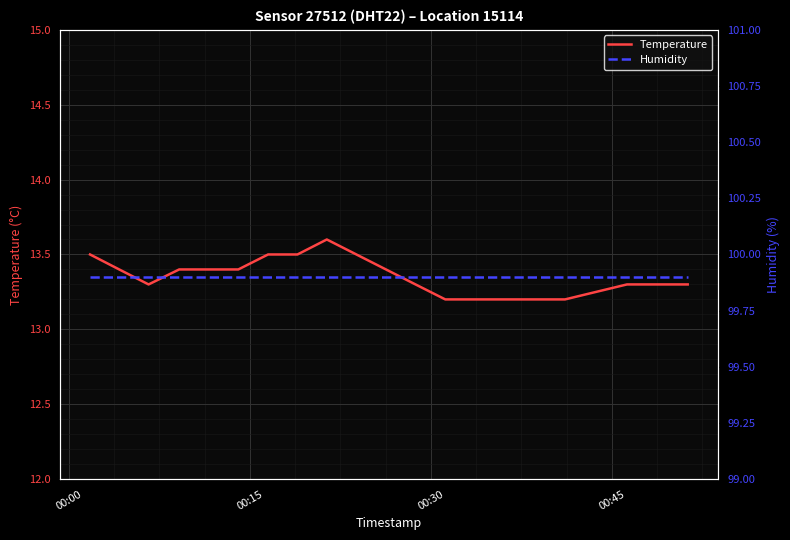

What is the minimum value for Temperature?

13.2